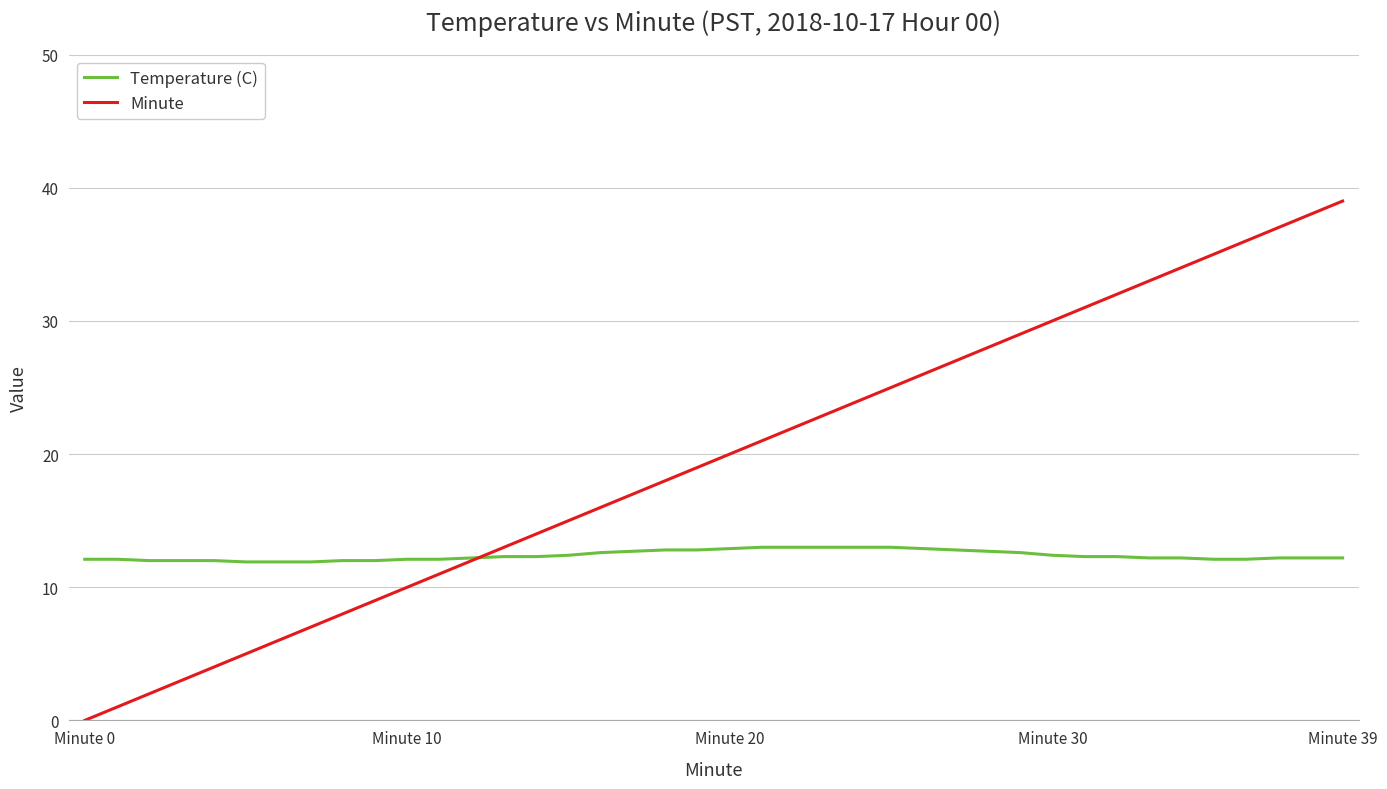

What is the minimum value for Temperature (C)?

11.9